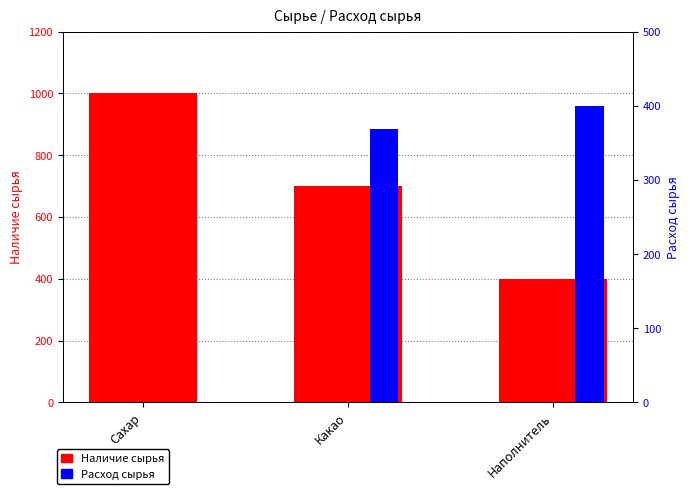

At which label does Расход сырья reach its peak?

Наполнитель